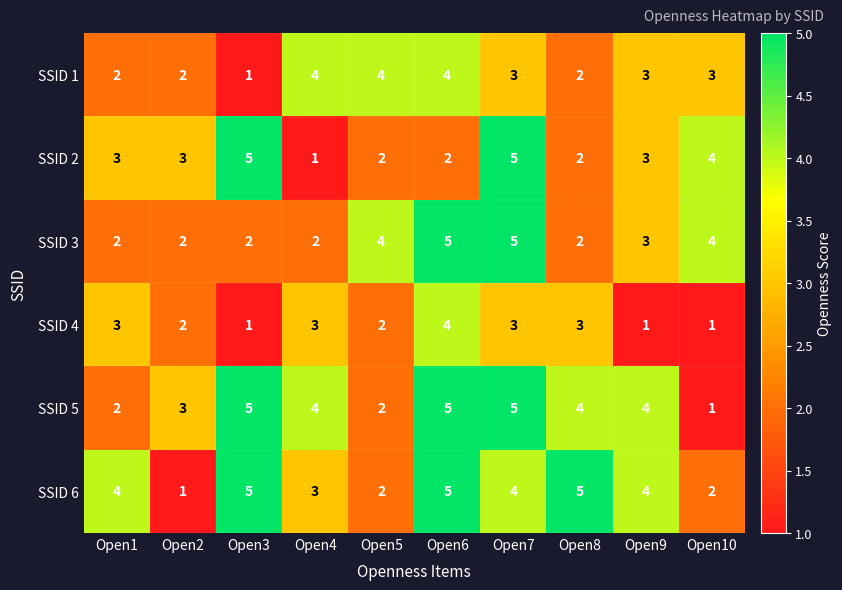

At which label does SSID 2 reach its minimum?

Open4